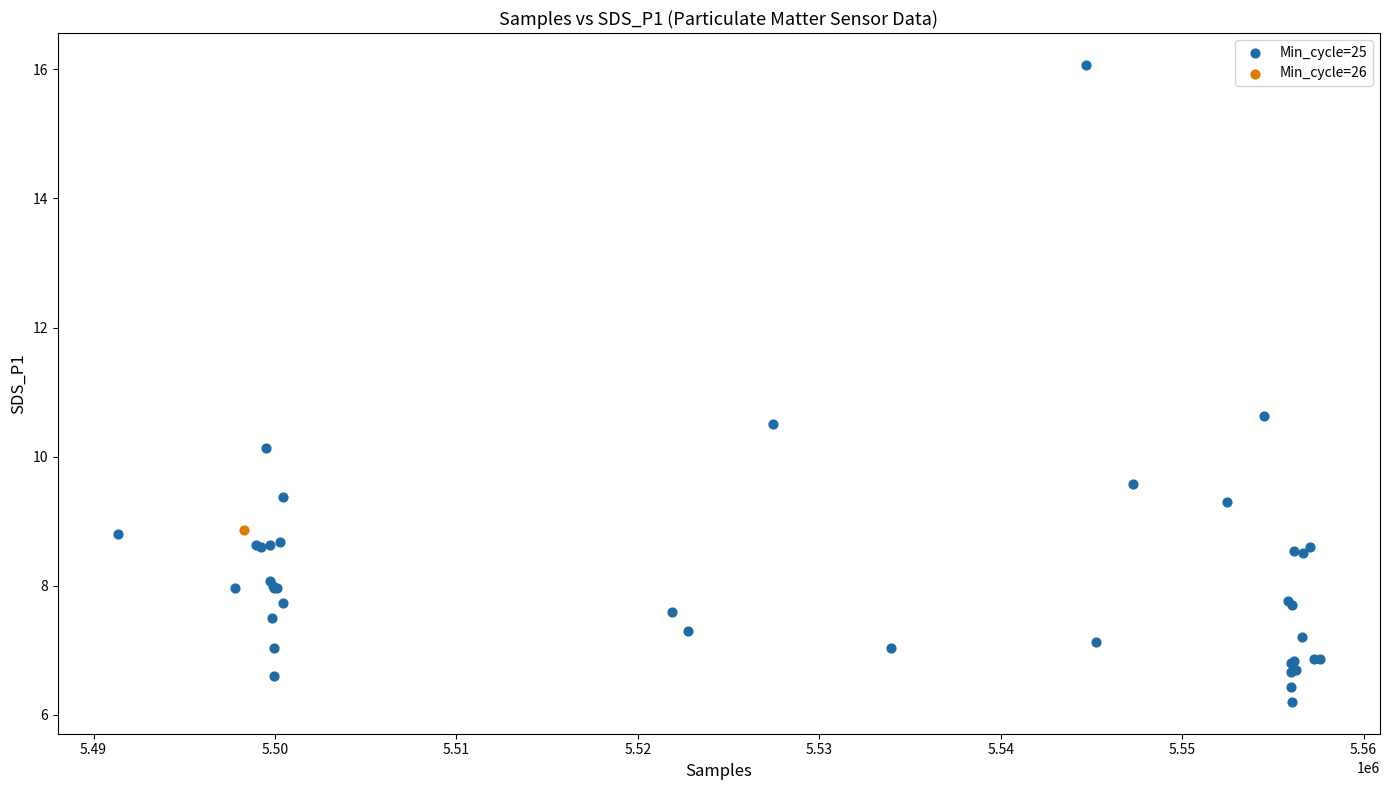

What are all the series names shown in the legend?

Min_cycle=25, Min_cycle=26